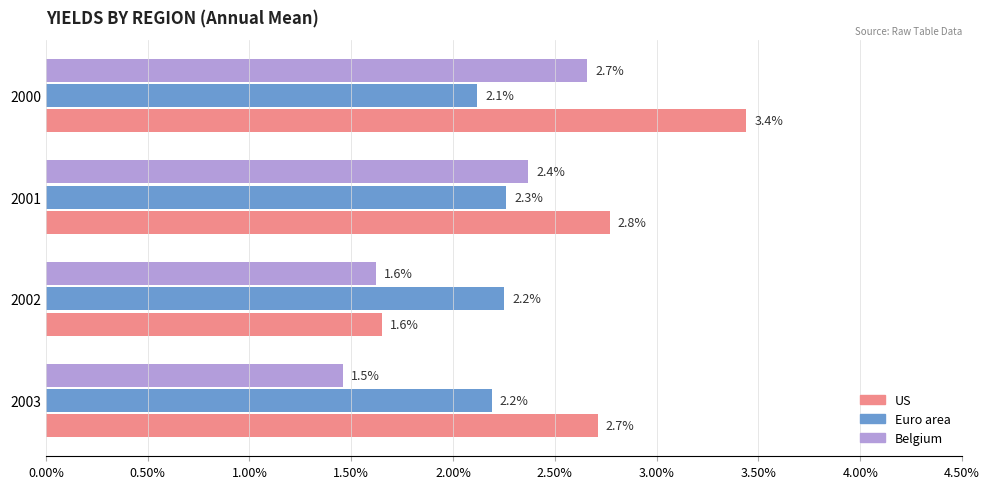

List the series in order of their peak value, highest first.

US, Belgium, Euro area